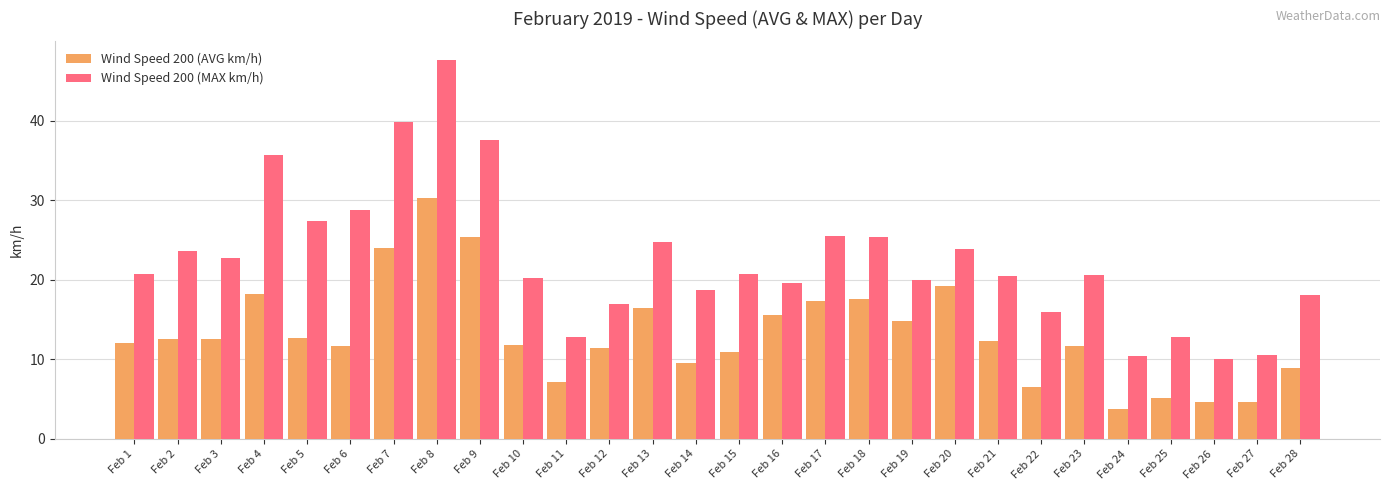

Count the number of data series in this chart.

2